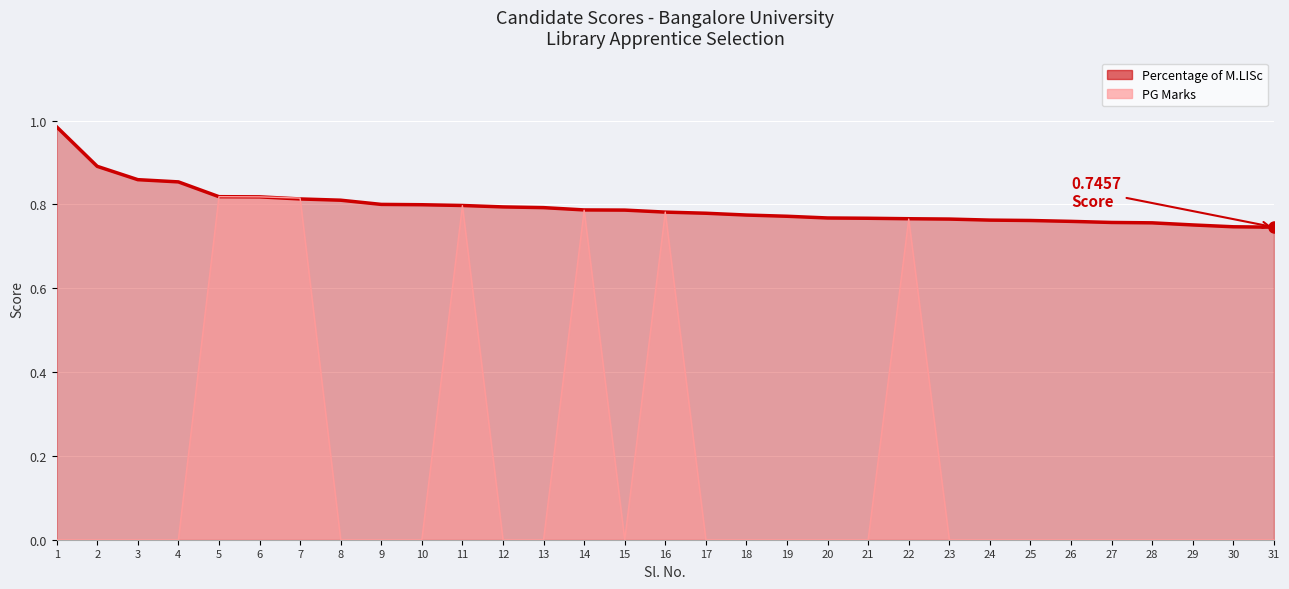

List the series in order of their overall mean, highest first.

Percentage of M.LISc, PG Marks